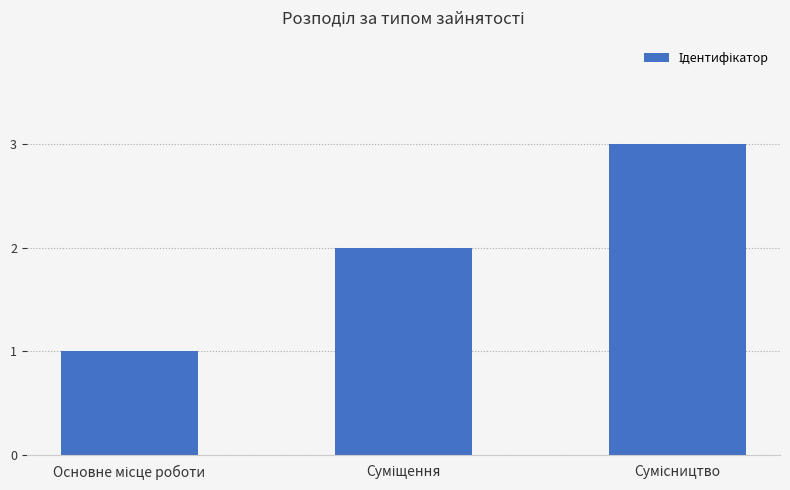

How many bars are there in total?

3